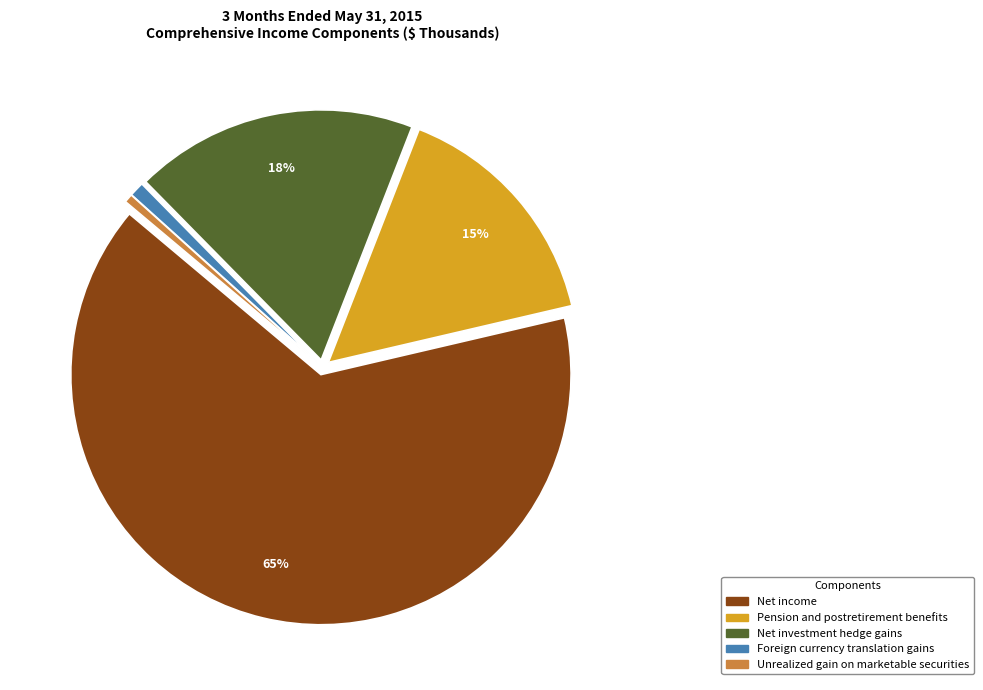

How many segments does this pie chart have?

5